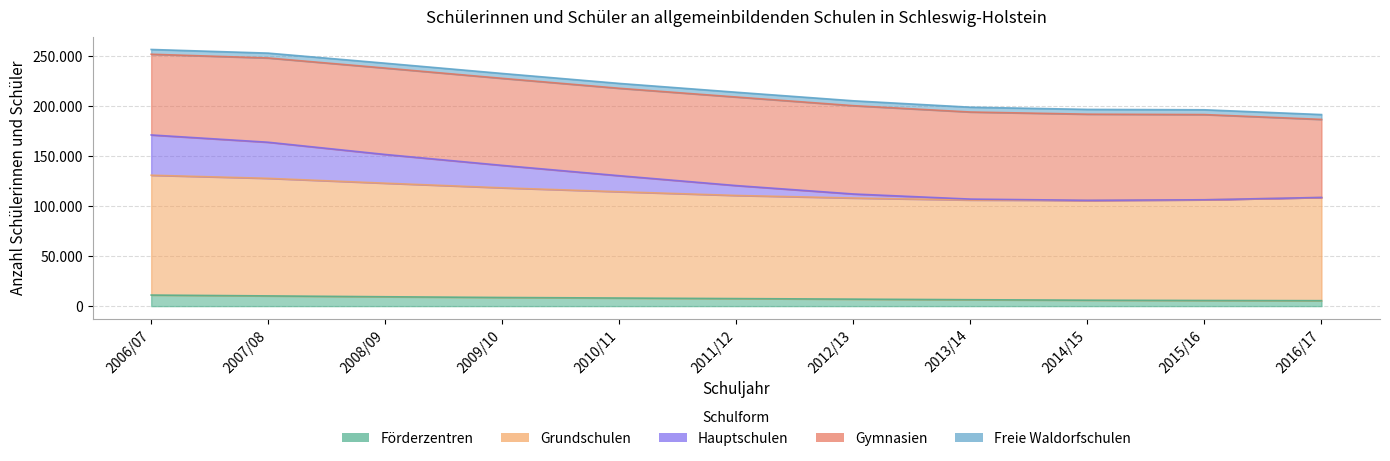

What is the label of the 9th point from the right?

2008/09